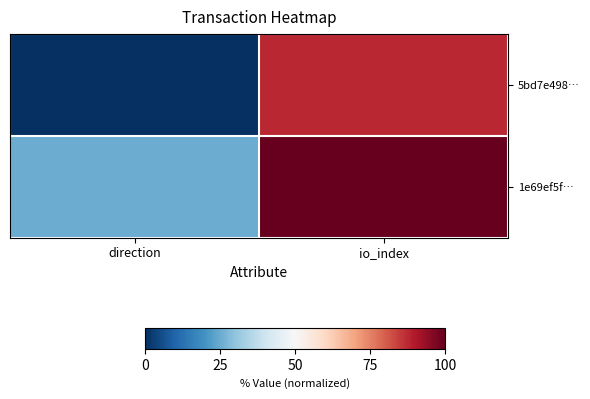

Reading left to right, what are all the values shown in this chart?

5bd7e498…: direction=0.0	io_index=87.5
1e69ef5f…: direction=25.0	io_index=100.0